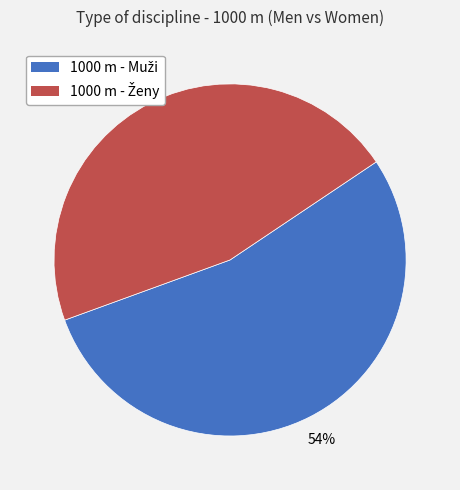

To the nearest percent, what is the difference between the largest and smallest slice percentages?

8%